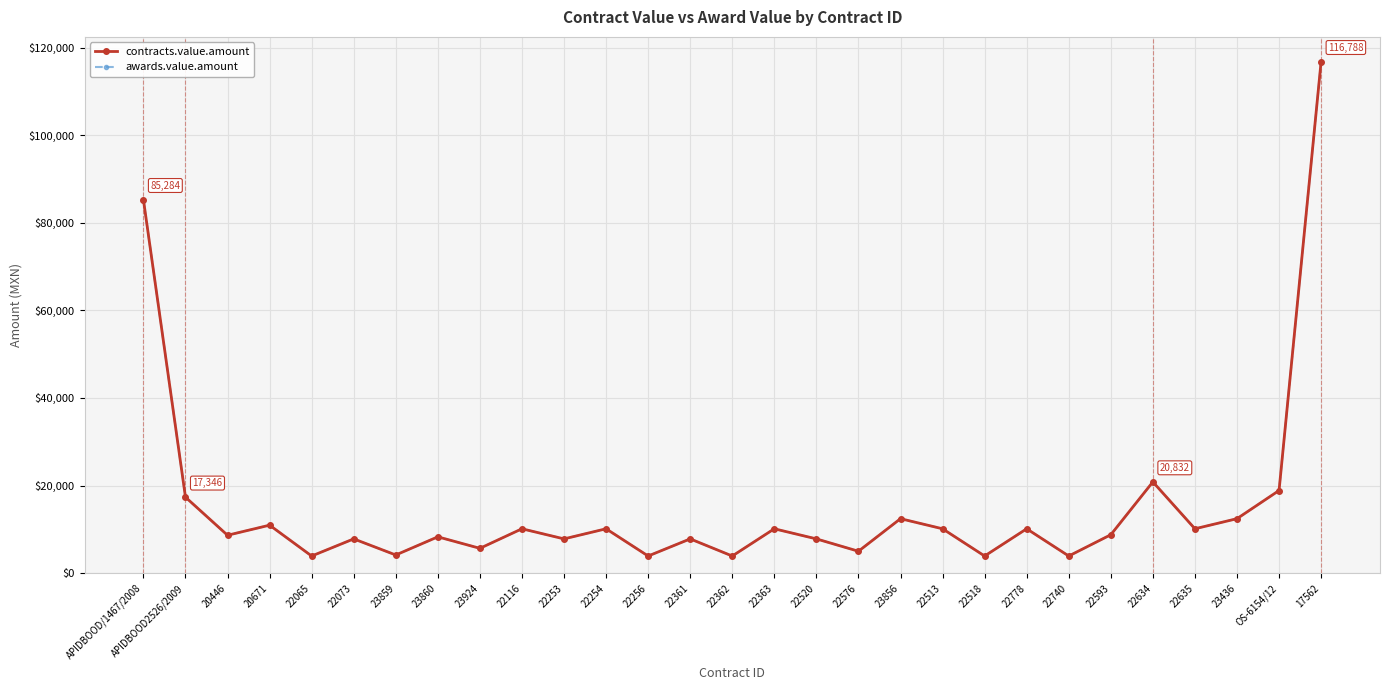

Is the value of contracts.value.amount at 23856 greater than the value of awards.value.amount at 22256?

Yes